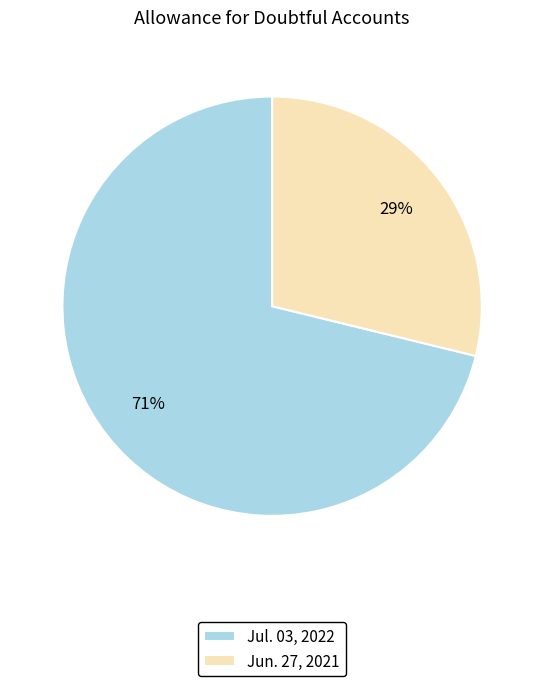

Count the number of slices in the pie.

2